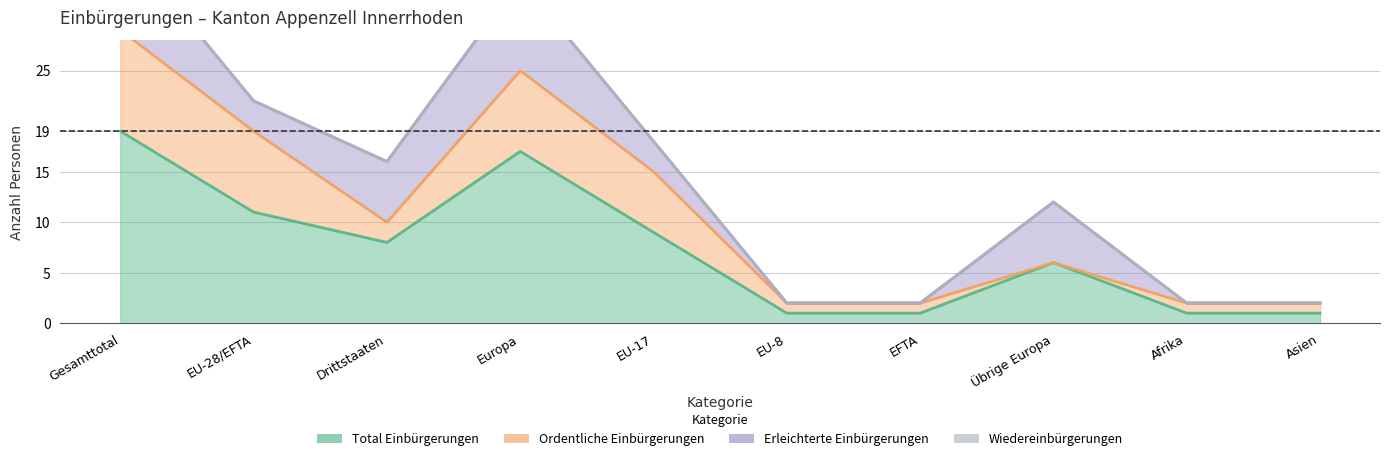

What is the difference between the second highest and minimum values in the Total Einbürgerungen series?

16